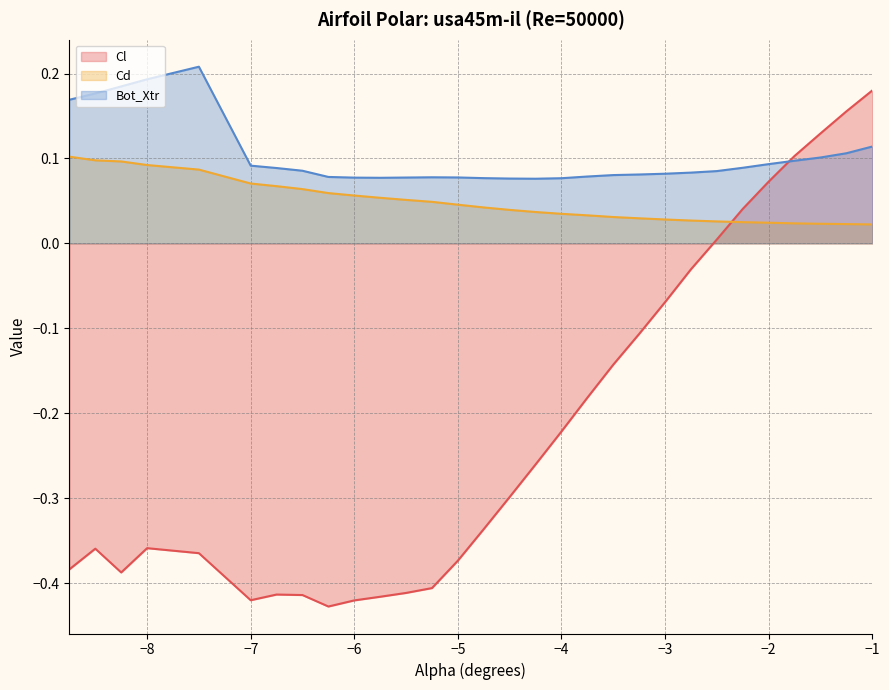

True or false: Cd has more than 0 points higher than both neighbors.

False